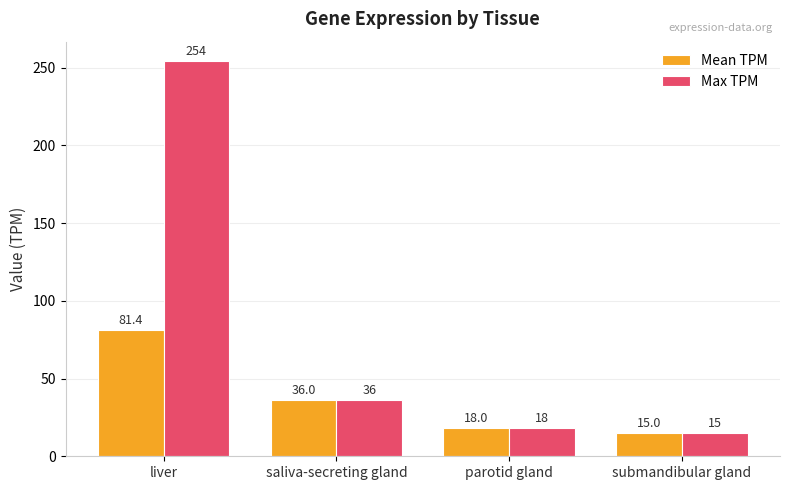

What position from the right is liver?

4